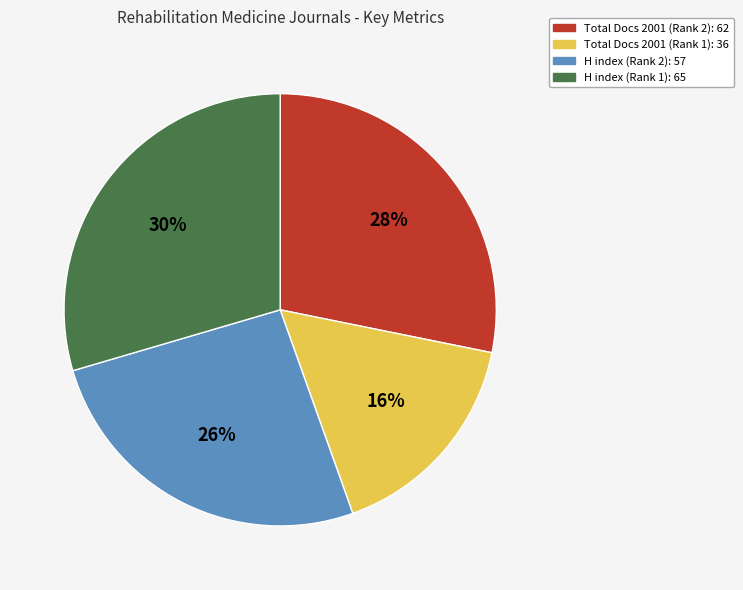

To the nearest percent, what percentage of the pie is Total Docs 2001 (Rank 1): 36?

16%